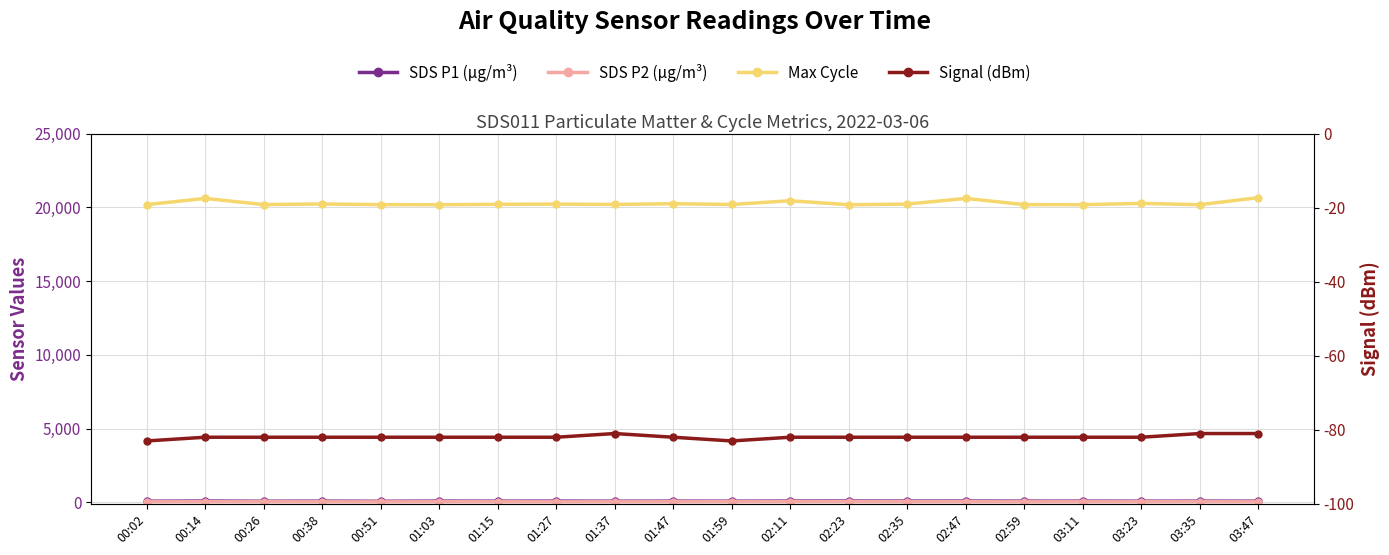

True or false: Max_cycle and Signal intersect in this chart.

False